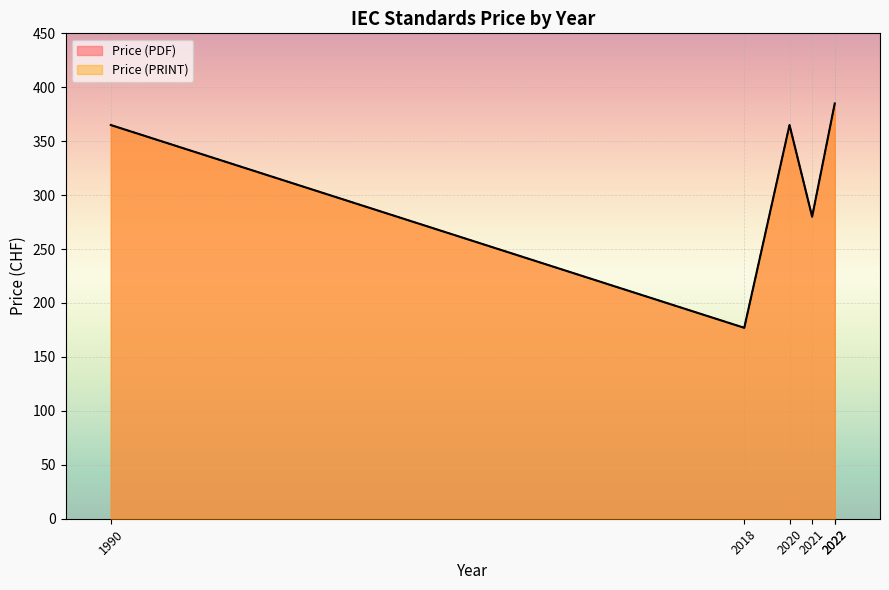

What is the difference between the Price (PDF) values at 2021 and 2018?

103